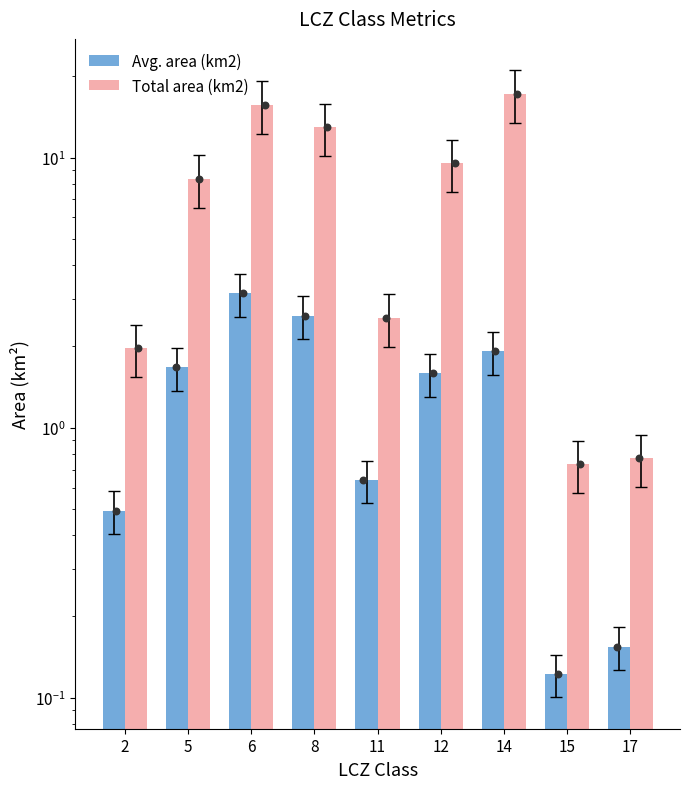

Which series has the largest Y range (max minus min)?

Total area (km2)